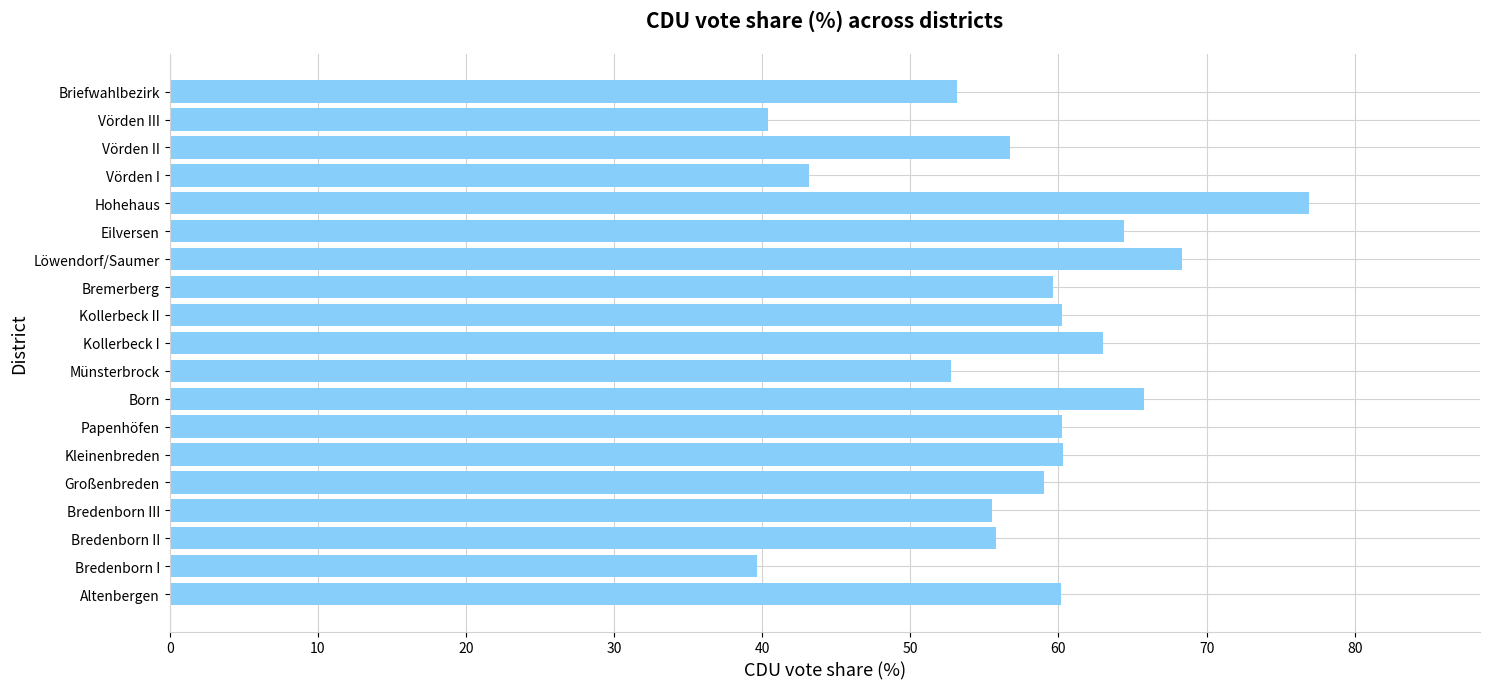

What is the ratio of the value at Vörden III to the value at Kollerbeck II?

0.7